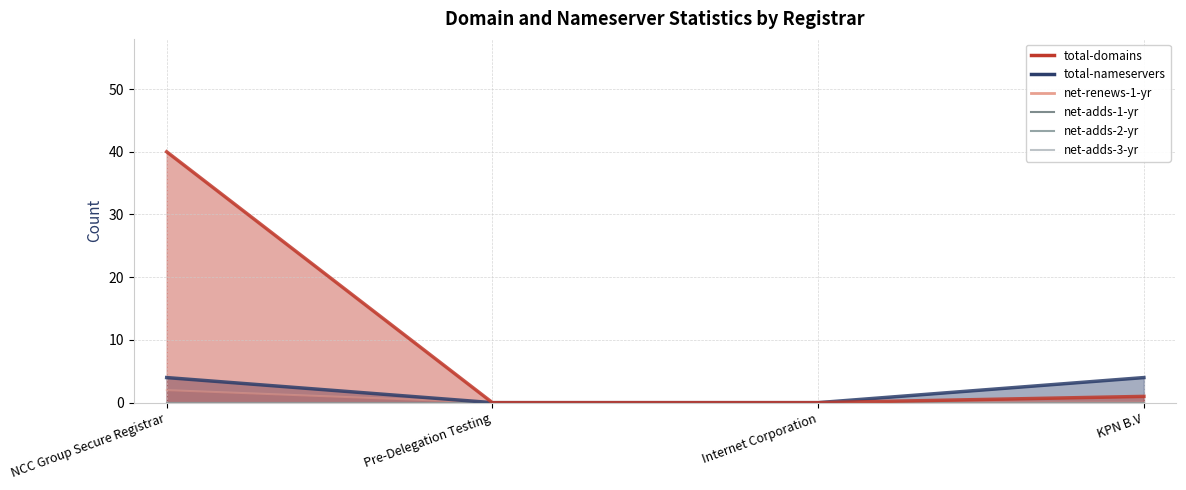

Reading left to right, extract all data points from this chart.

net-renews-1-yr: NCC Group Secure Registrar=2	Pre-Delegation Testing=0	Internet Corporation=0	KPN B.V=0
net-adds-3-yr: NCC Group Secure Registrar=0	Pre-Delegation Testing=0	Internet Corporation=0	KPN B.V=0
net-adds-2-yr: NCC Group Secure Registrar=0	Pre-Delegation Testing=0	Internet Corporation=0	KPN B.V=0
net-adds-1-yr: NCC Group Secure Registrar=0	Pre-Delegation Testing=0	Internet Corporation=0	KPN B.V=0
total-nameservers: NCC Group Secure Registrar=4	Pre-Delegation Testing=0	Internet Corporation=0	KPN B.V=4
total-domains: NCC Group Secure Registrar=40	Pre-Delegation Testing=0	Internet Corporation=0	KPN B.V=1